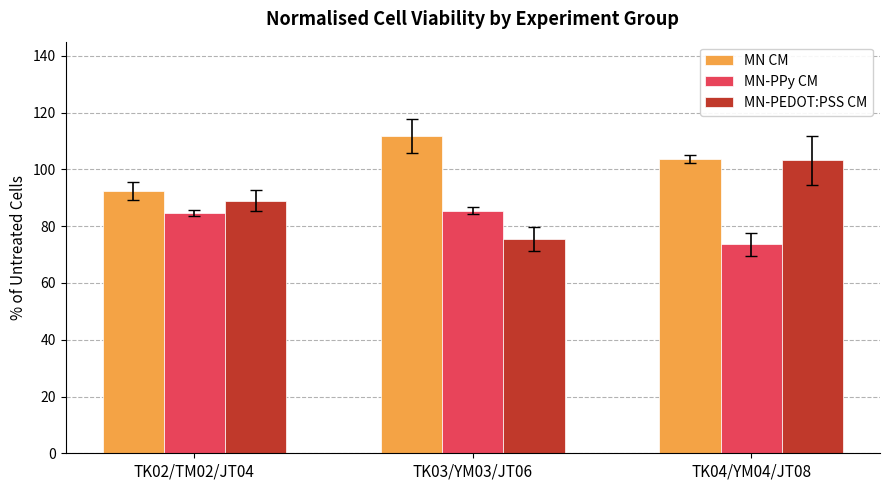

List the series in order of their peak value, highest first.

MN CM, MN-PEDOT:PSS CM, MN-PPy CM